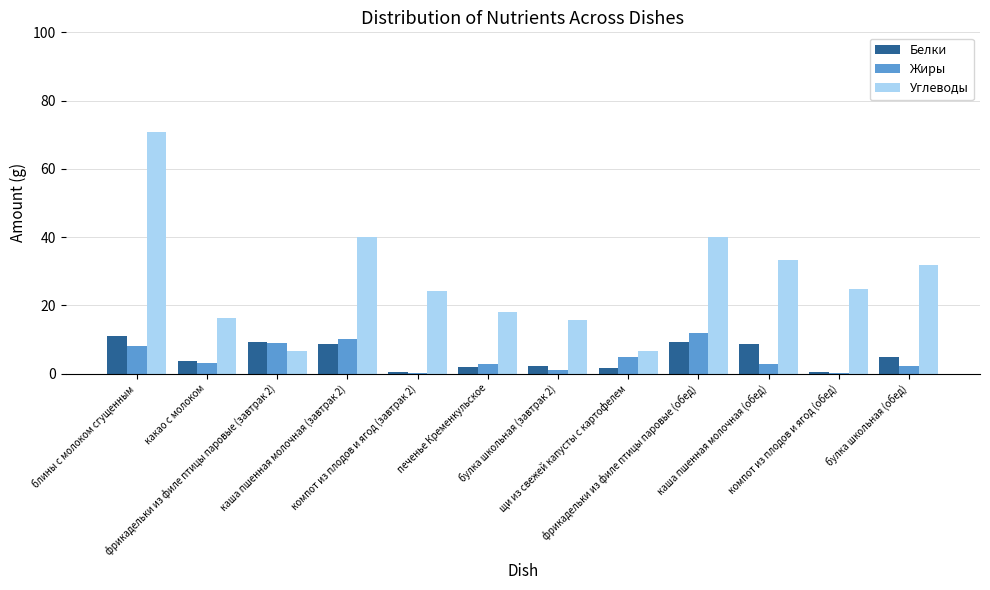

Which series has the largest total across all categories?

Углеводы